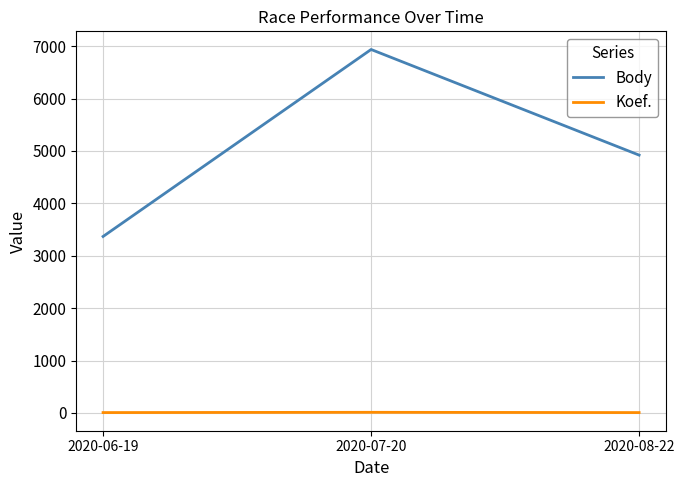

How many lines are shown in the chart?

2